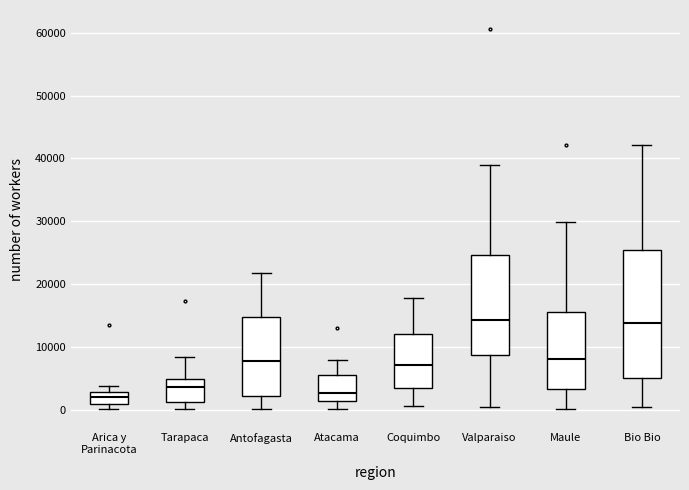

Reading left to right, read every box against the y-axis: the position of its median line, the range the box covers, and the ends of its whiskers. The values are not printed on the chart, so give them approximately, as read against the axis.

Arica y Parinacota: median 2000, box 1000 to 3000, whiskers 0 to 4000
Tarapaca: median 4000, box 1000 to 5000, whiskers 0 to 8000
Antofagasta: median 8000, box 2000 to 15000, whiskers 0 to 22000
Atacama: median 3000, box 1000 to 5000, whiskers 0 to 8000
Coquimbo: median 7000, box 3000 to 12000, whiskers 1000 to 18000
Valparaiso: median 14000, box 9000 to 25000, whiskers 0 to 39000
Maule: median 8000, box 3000 to 16000, whiskers 0 to 30000
Bio Bio: median 14000, box 5000 to 25000, whiskers 0 to 42000